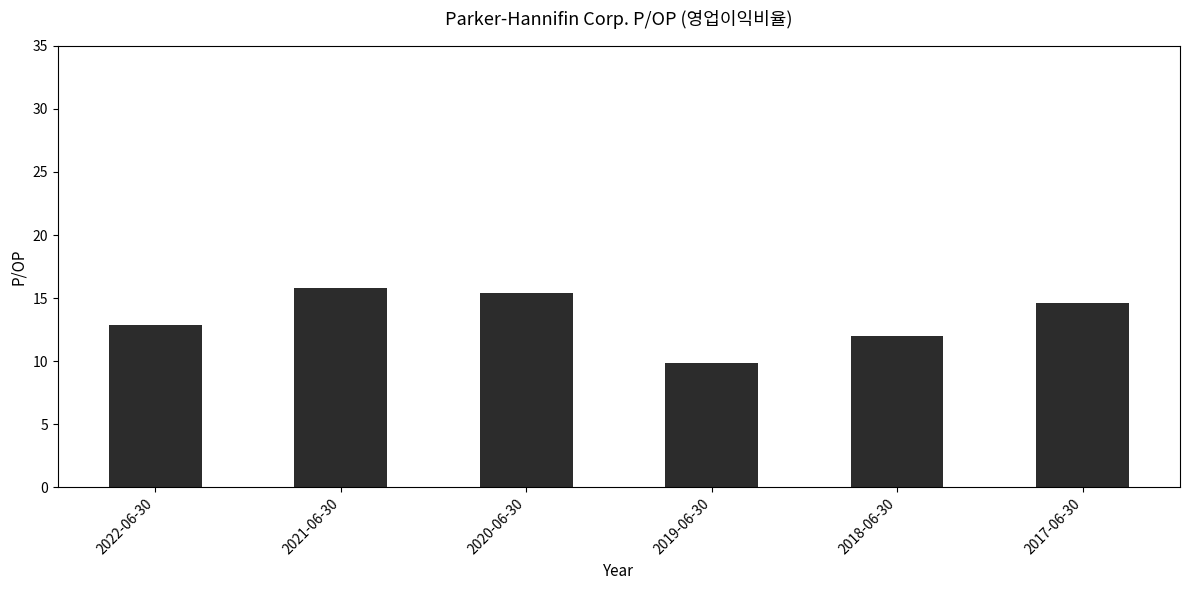

What is the label of the 2nd bar from the left?

2021-06-30